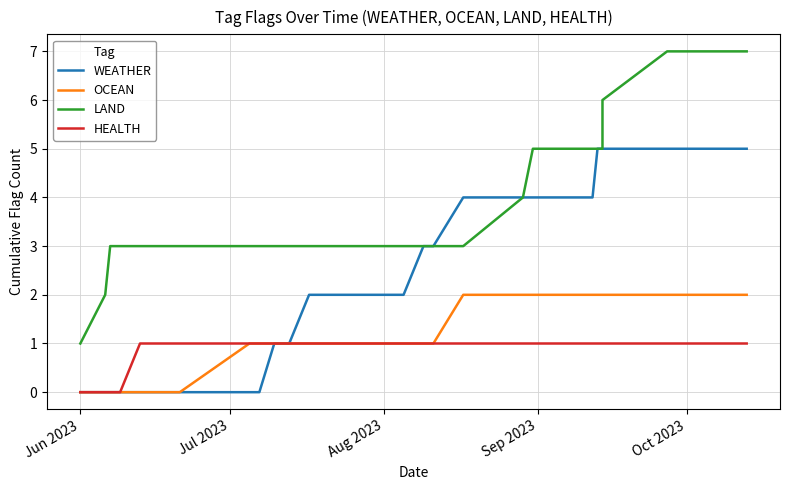

Which series has the widest spread of values?

LAND